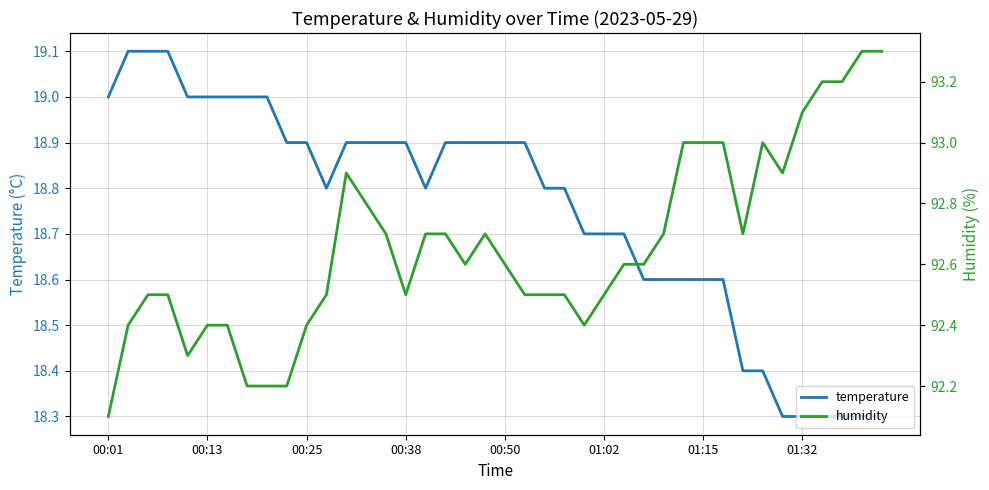

What is the highest value of the temperature series?

19.1